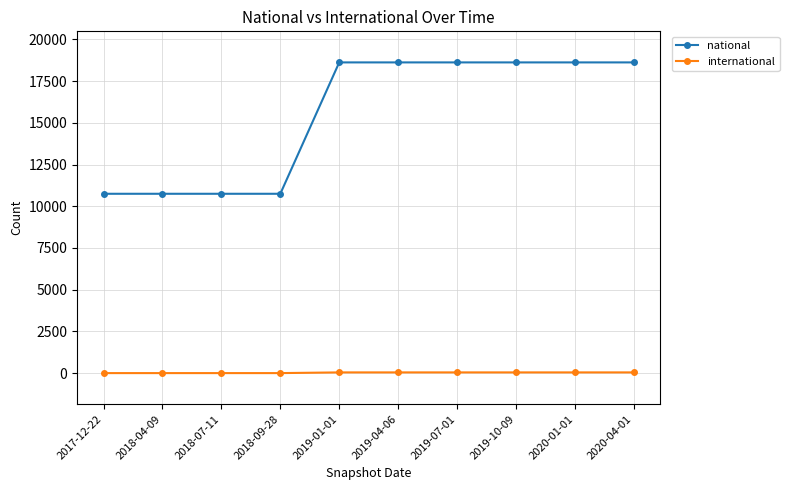

Which series has the largest total across all categories?

national